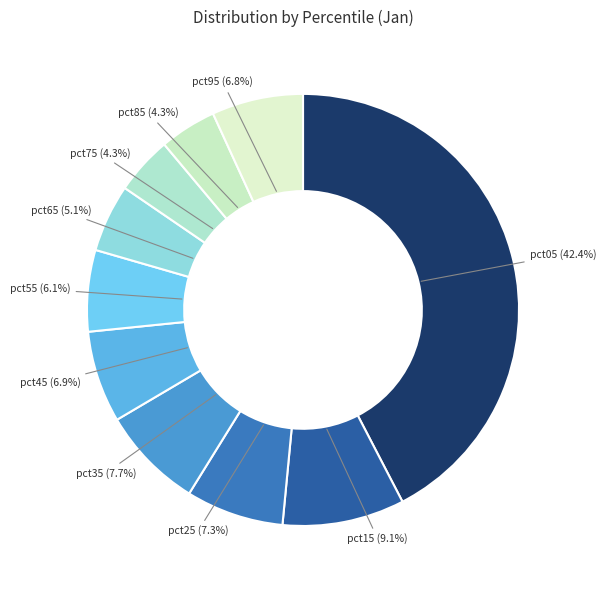

To the nearest percent, what is the difference between the pct75 and pct65 slice percentages?

1%